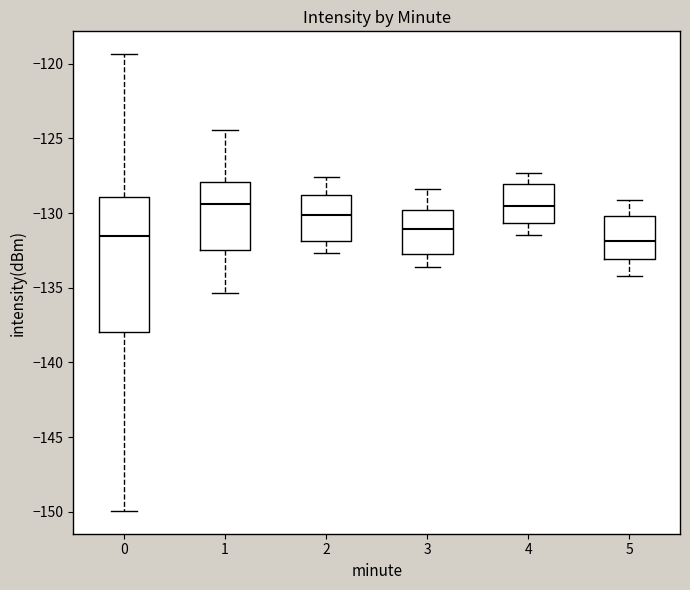

Comparing the boxes themselves (not the whiskers), which one is the tallest?

0